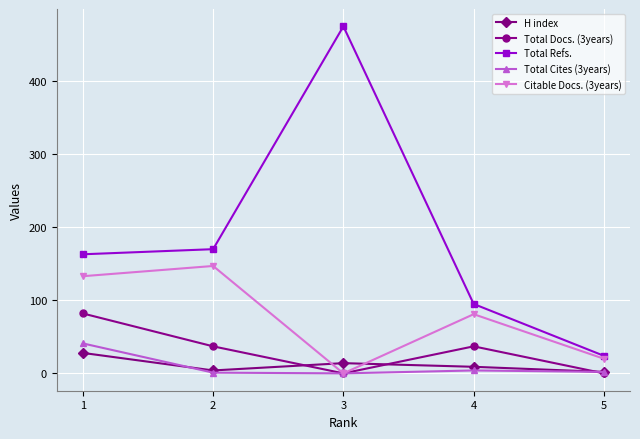

In Citable Docs. (3years), how many points are lower than both neighbors (excluding endpoints)?

1